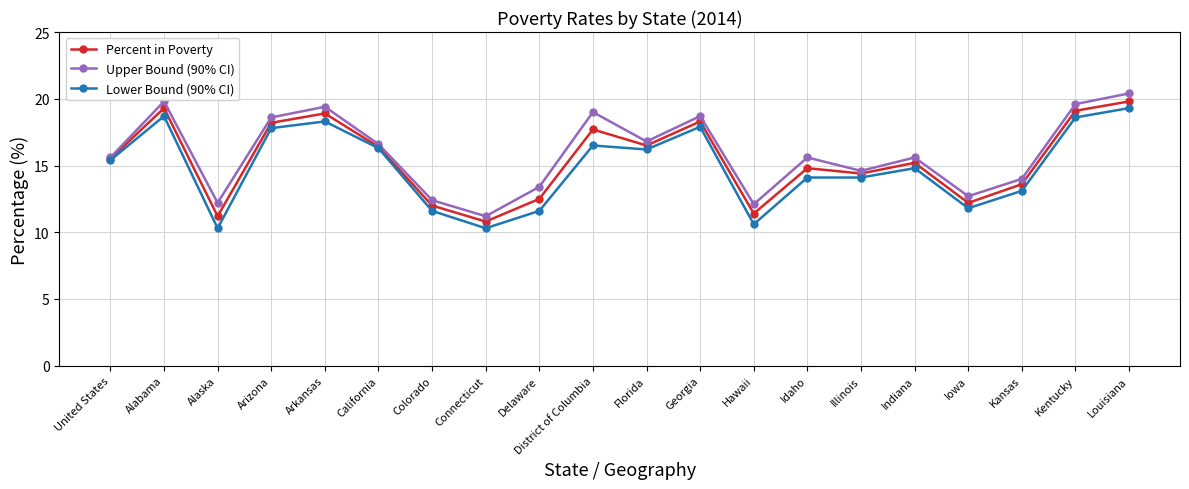

How many values in the Percent in Poverty series are below 15?

9